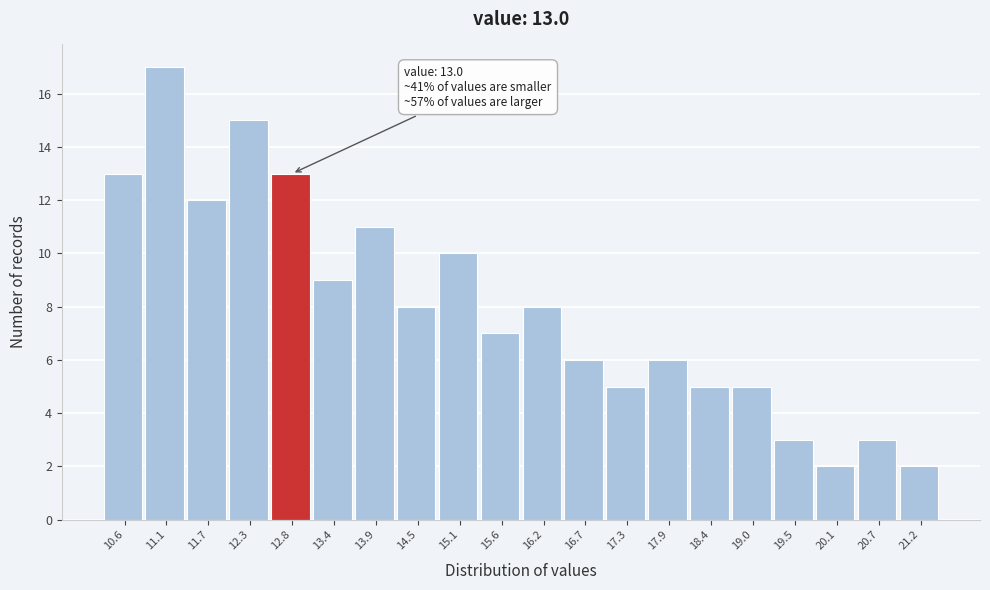

Over which range of the x-axis is the bar tallest?

10.86 to 11.42